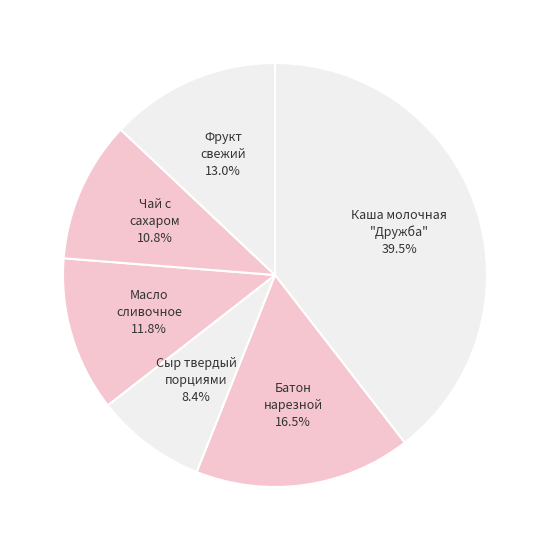

How many segments does this pie chart have?

6